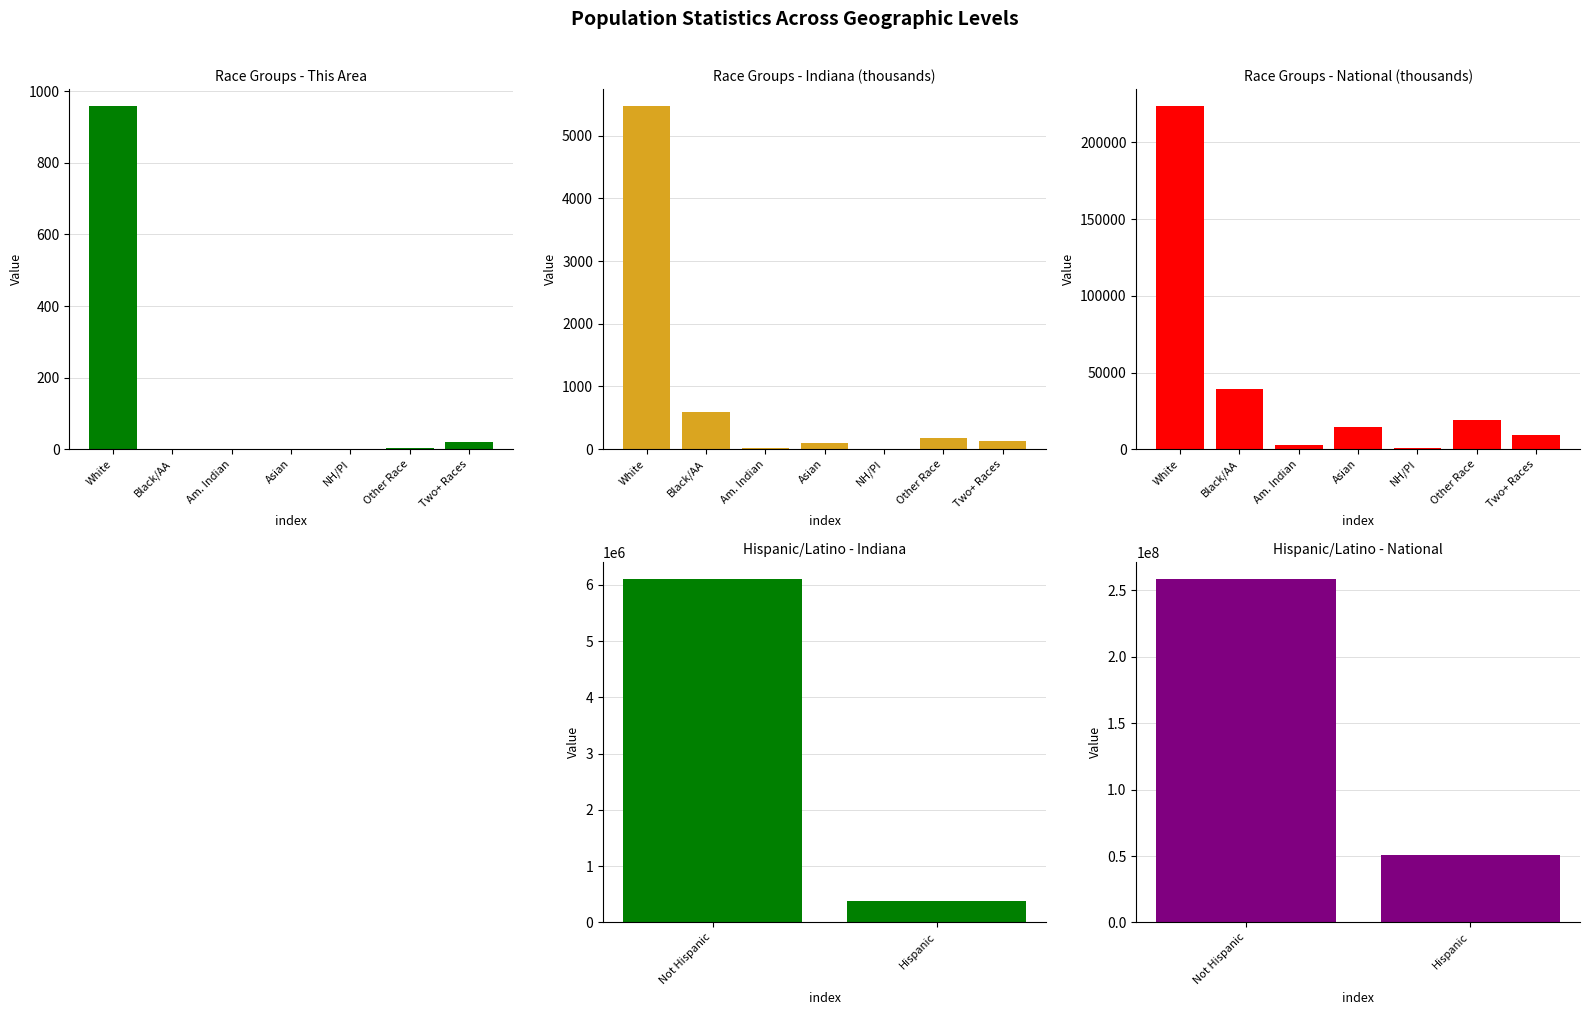

What is the approximate value of National at Am. Indian?

2932